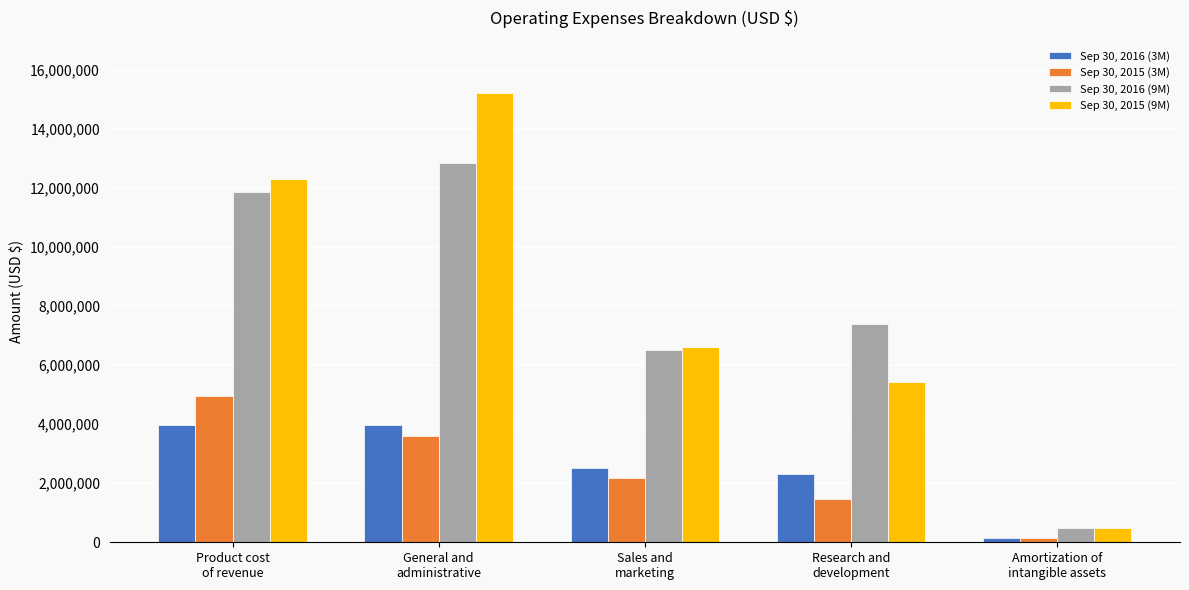

What is the label of the 4th bar from the left?

Research and
development